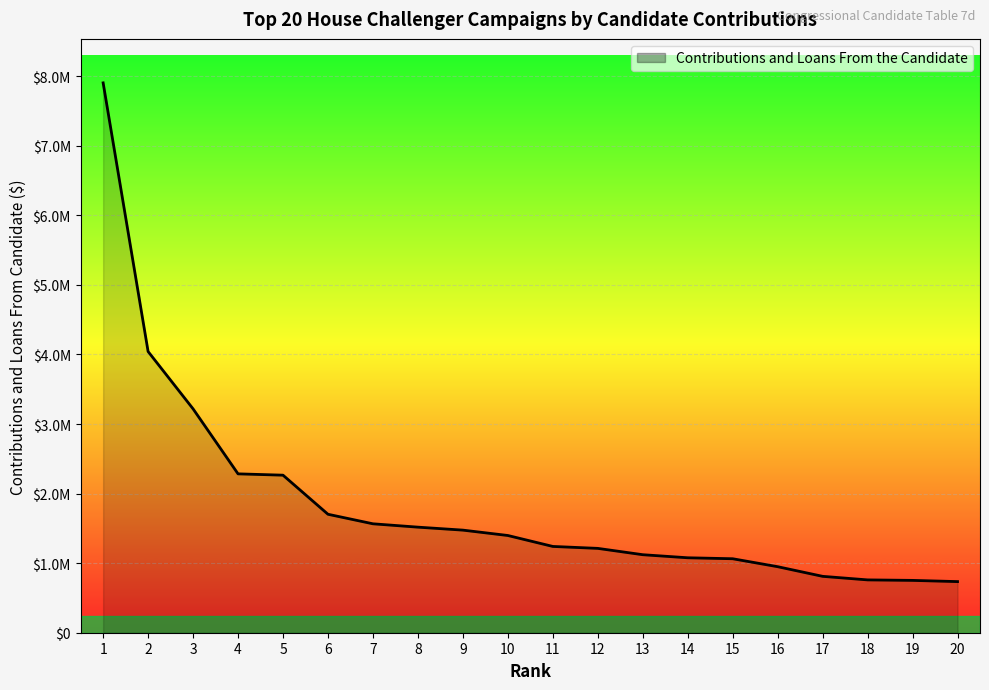

Is this an area chart (filled region under the line)?

Yes